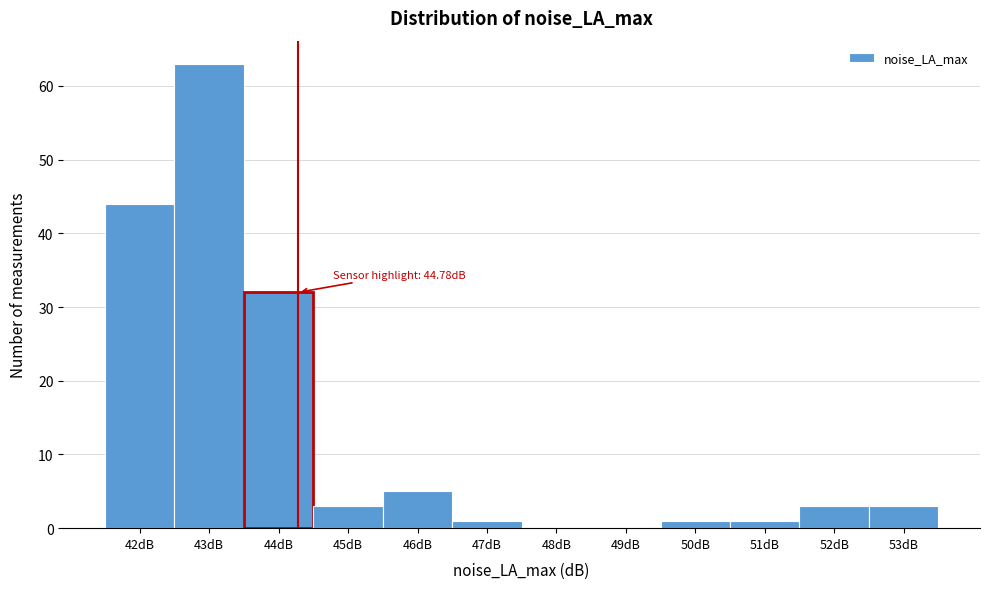

Reading right to left, transcribe all the data shown in this chart.

53dB=3	52dB=3	51dB=1	50dB=1	49dB=0	48dB=0	47dB=1	46dB=5	45dB=3	44dB=32	43dB=63	42dB=44